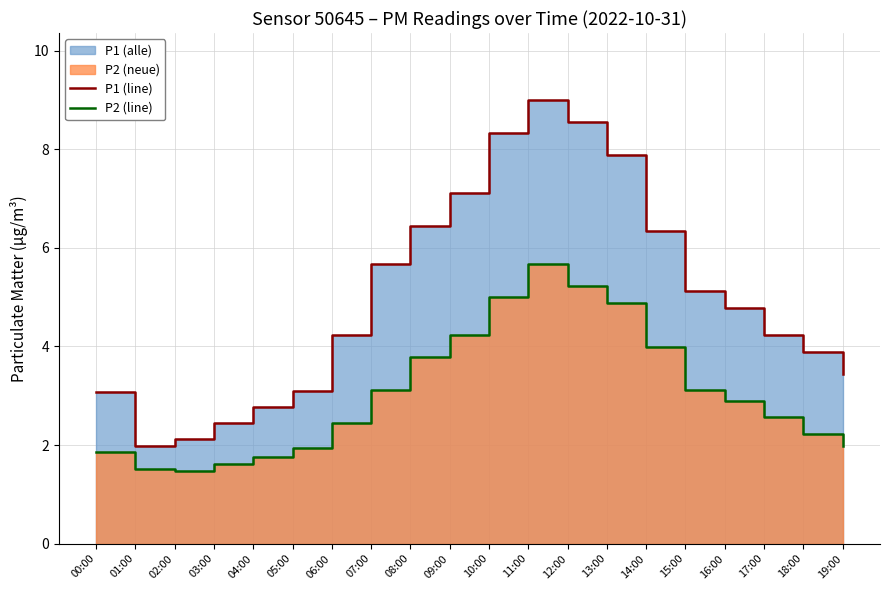

Does the chart display data point markers on the line(s)?

No